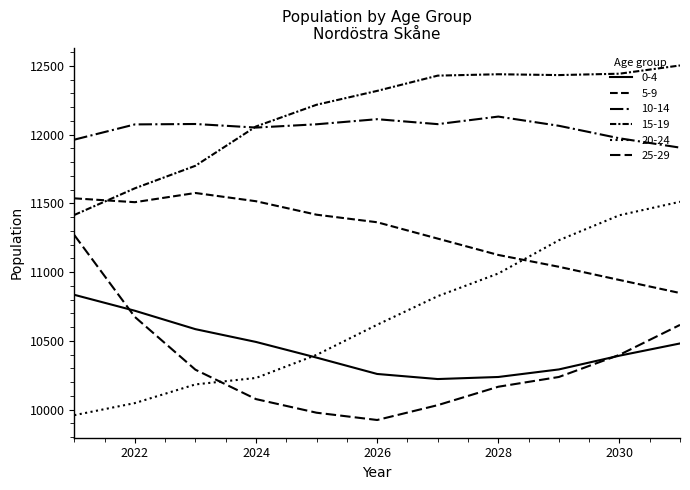

Rank the series by their maximum value, from lowest to highest.

0-4, 25-29, 20-24, 5-9, 10-14, 15-19